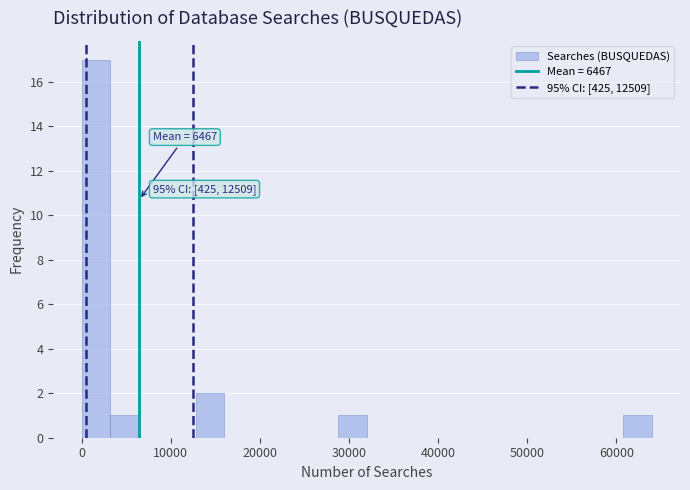

Read against the x-axis, roughly where is the centre of the tallest bar?

2000